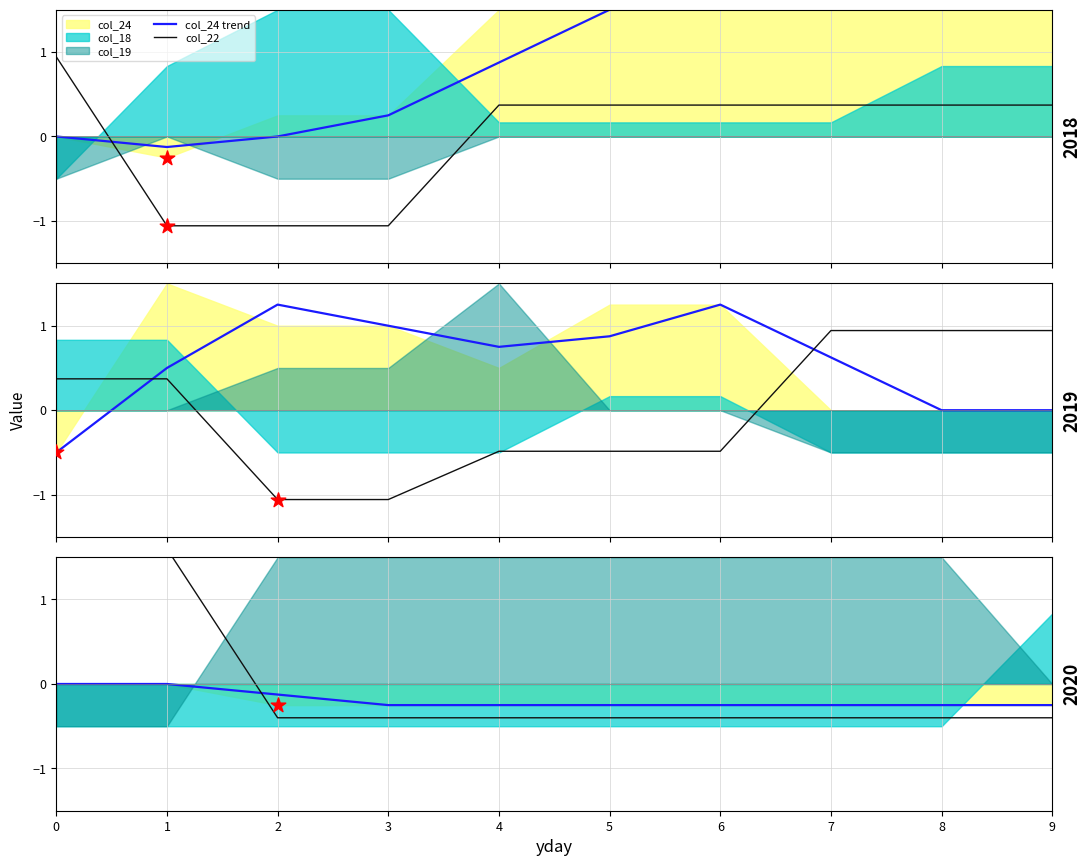

Which series contains the lowest Y value?

col_22